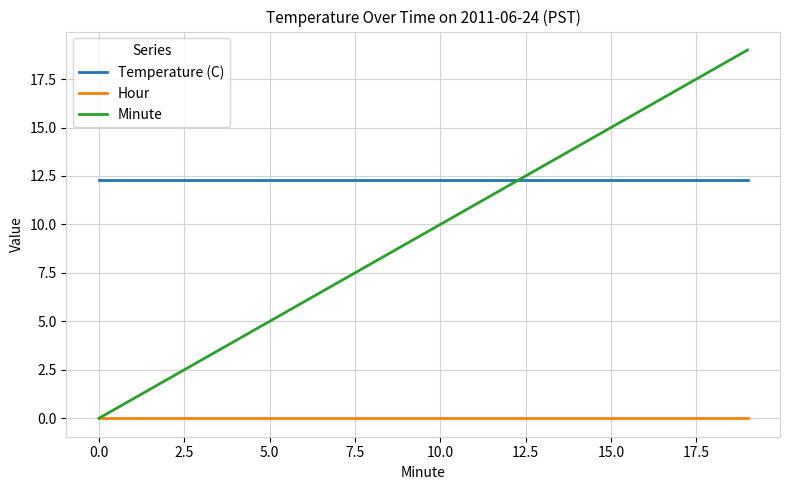

True or false: Minute and Temperature (C) intersect in this chart.

True